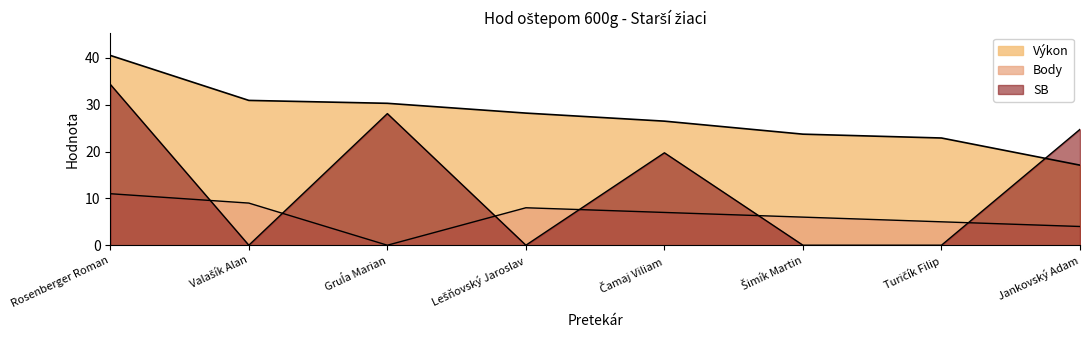

How many lines are shown in the chart?

3